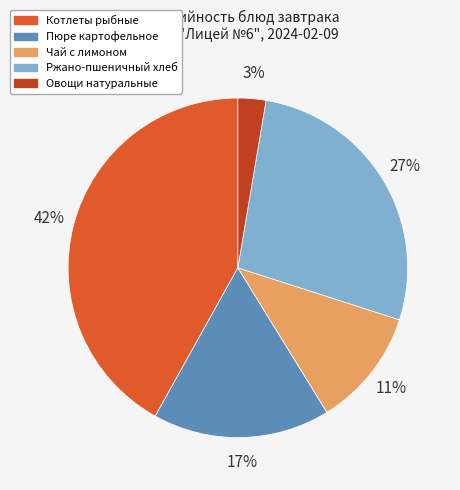

Which has a higher value, Пюре картофельное or Чай с лимоном?

Пюре картофельное